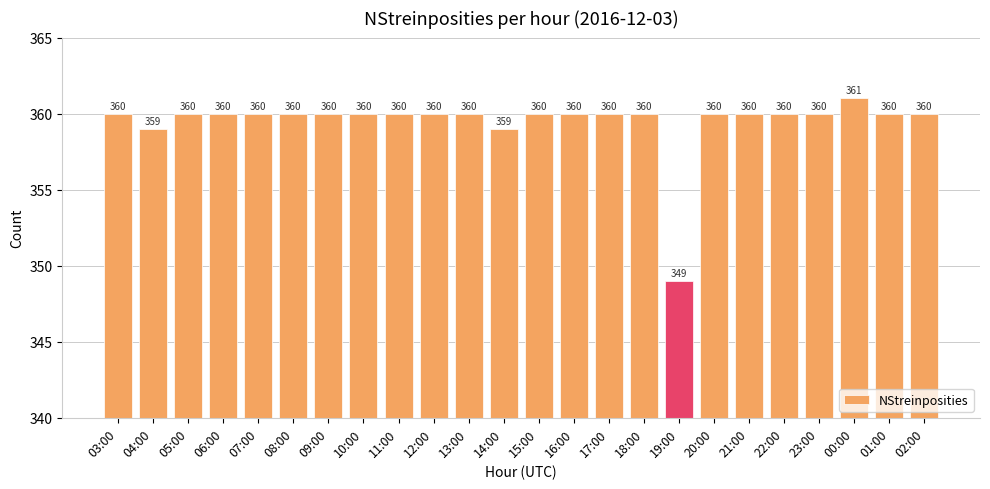

What is the difference between the second highest and second lowest values?

1